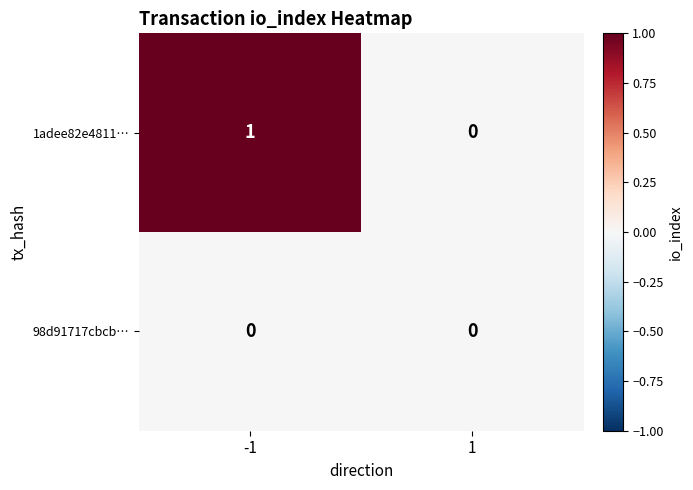

The 98d91717cbcb… series shows 0 at 1. True or false?

True